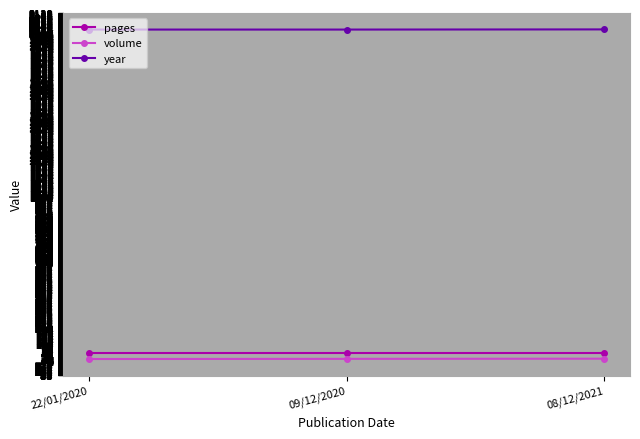

What is the label of the 2nd point from the right?

09/12/2020